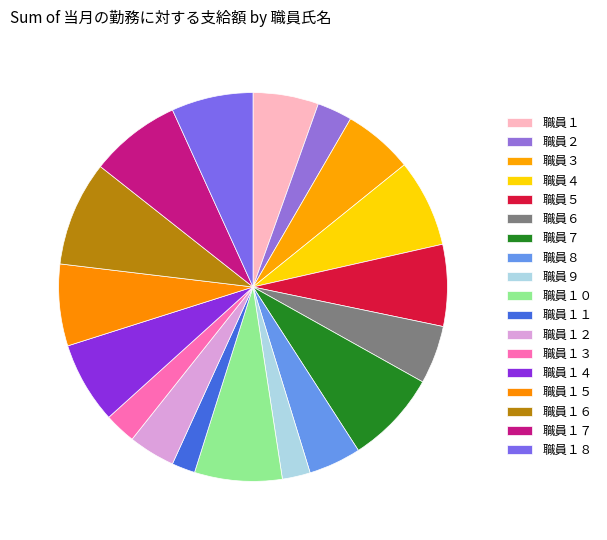

Is there any slice that represents more than half of the pie?

No